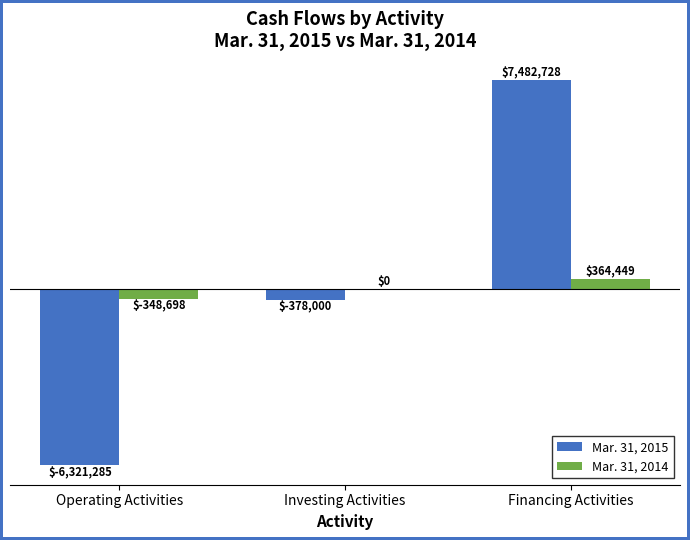

Are the bars grouped side by side (vs. stacked)?

Yes